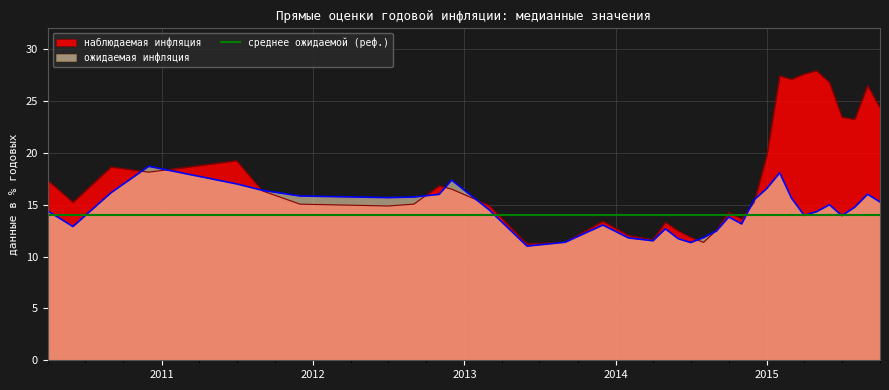

What is the lowest value of the наблюдаемая инфляция series?

11.2